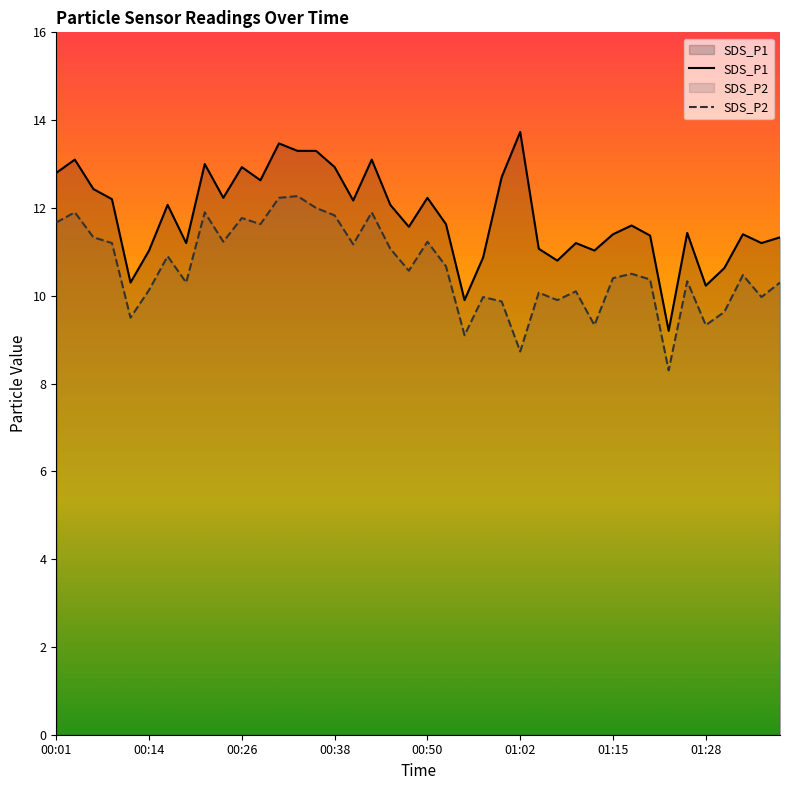

What is the approximate value of SDS_P2 at 00:50?

11.2